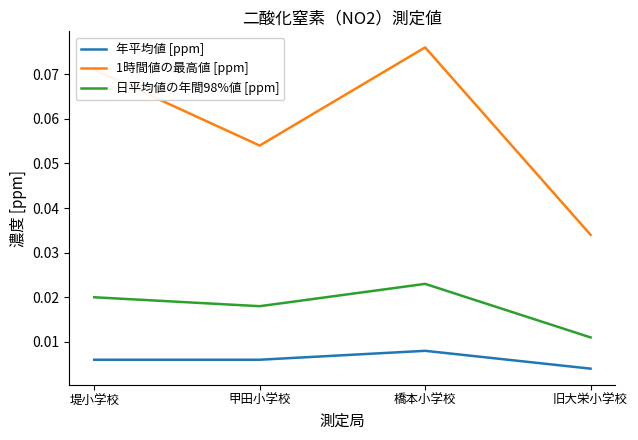

How many lines are shown in the chart?

3